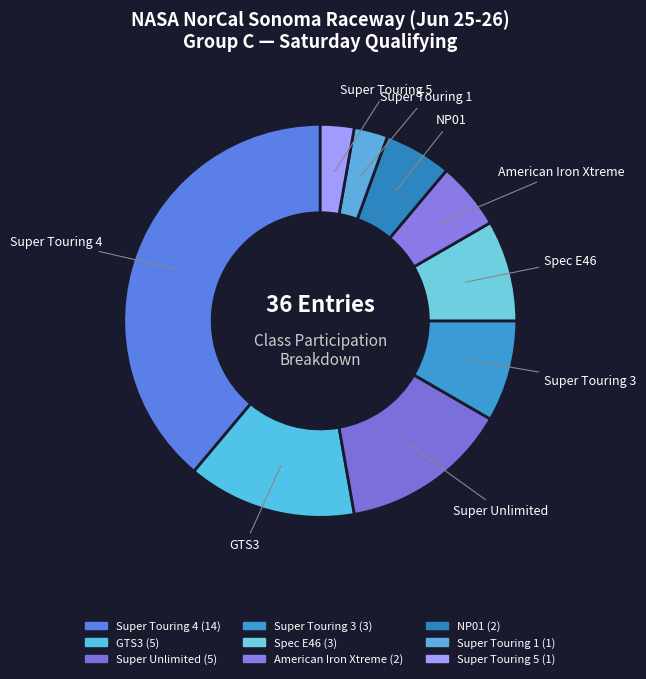

Do Spec E46 and Super Touring 4 together represent more than half of the pie?

No